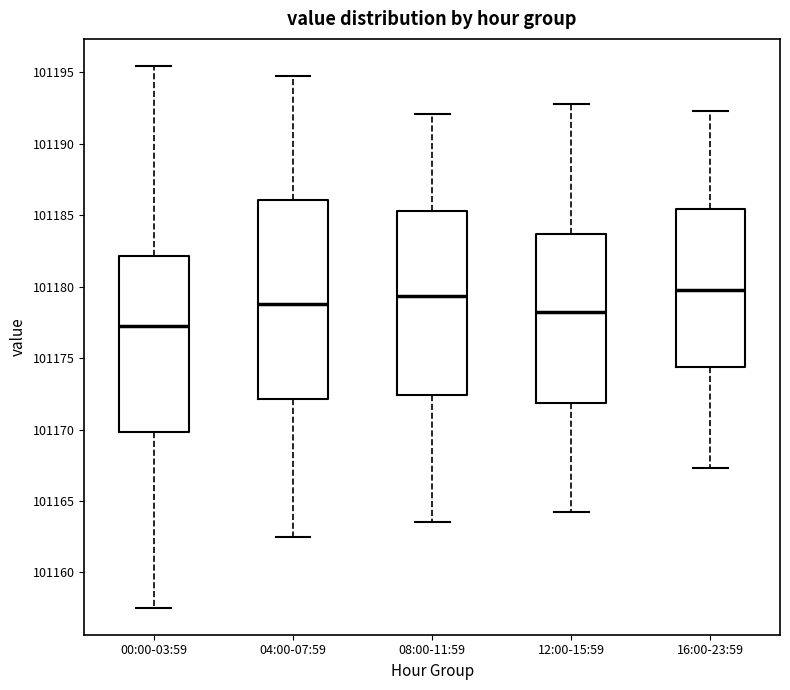

Reading left to right, read every box against the y-axis: the position of its median line, the range the box covers, and the ends of its whiskers. The values are not printed on the chart, so give them approximately, as read against the axis.

00:00-03:59: median 101177.0, box 101170.0 to 101182.0, whiskers 101157.5 to 101195.5
04:00-07:59: median 101179.0, box 101172.0 to 101186.0, whiskers 101162.5 to 101194.5
08:00-11:59: median 101179.5, box 101172.5 to 101185.5, whiskers 101163.5 to 101192.0
12:00-15:59: median 101178.0, box 101172.0 to 101183.5, whiskers 101164.0 to 101193.0
16:00-23:59: median 101180.0, box 101174.5 to 101185.5, whiskers 101167.5 to 101192.5